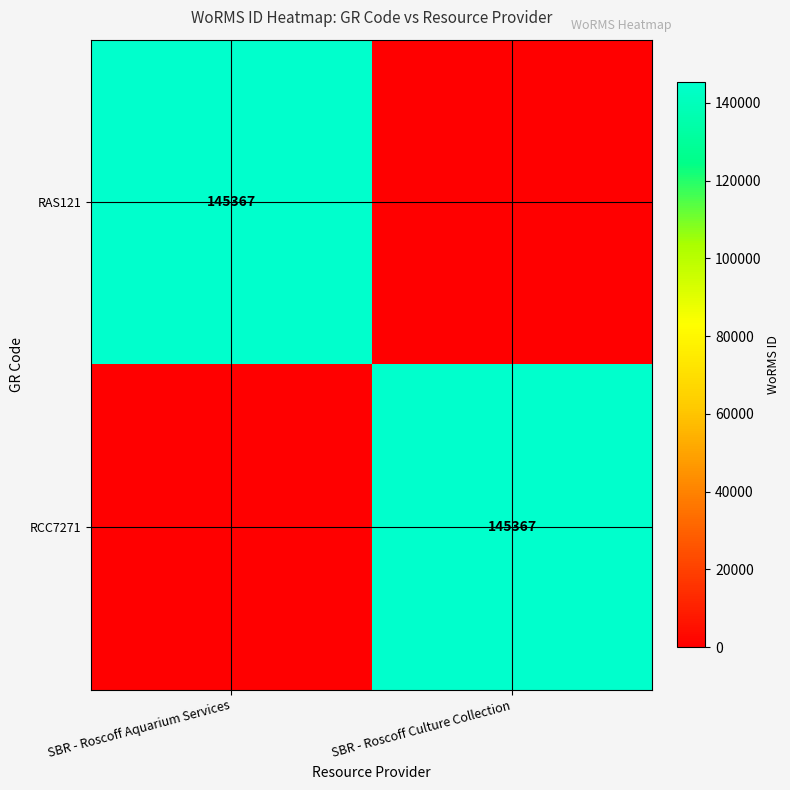

Is it true that RCC7271 equals 231955 at SBR - Roscoff Culture Collection?

False